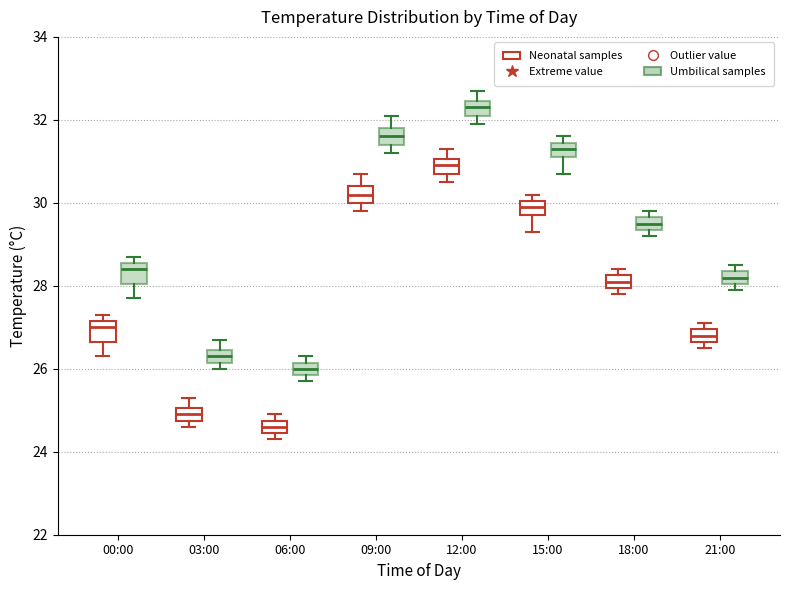

Which box's median line is the highest?

12:00 (Umbilical samples)